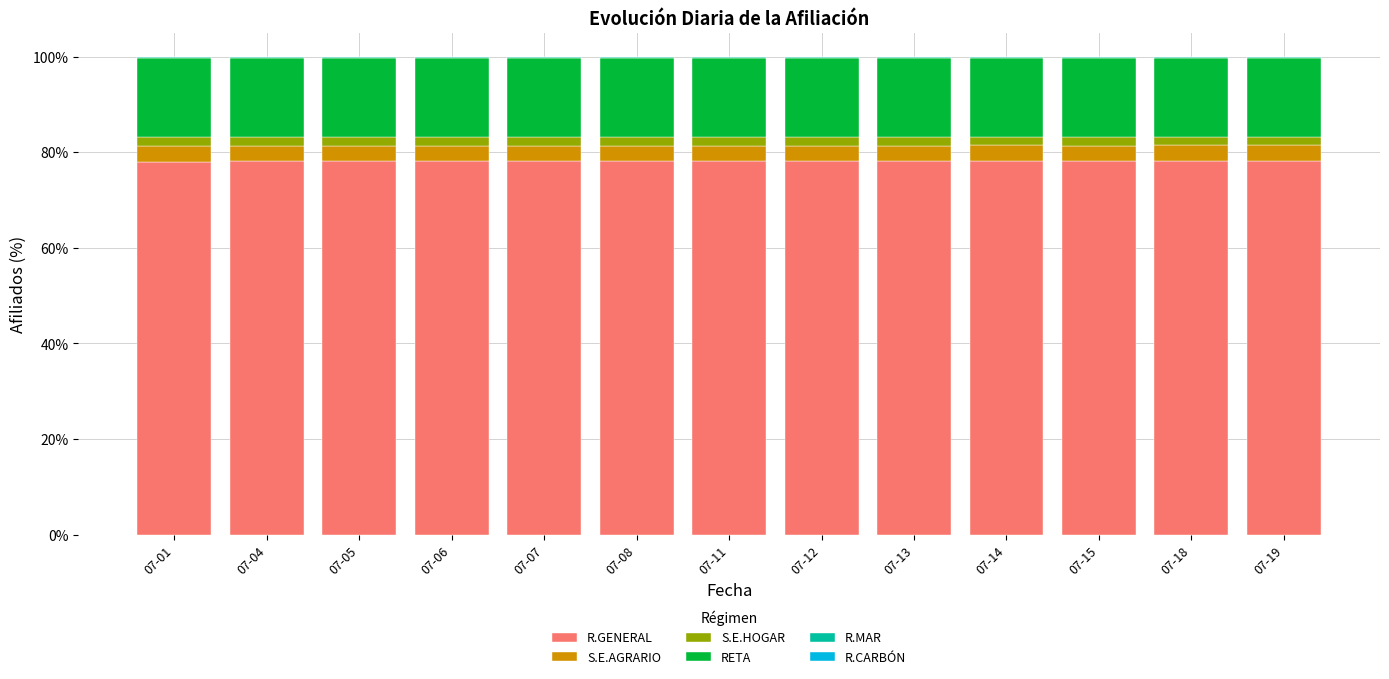

What is the highest value of the R.GENERAL series?

78.1